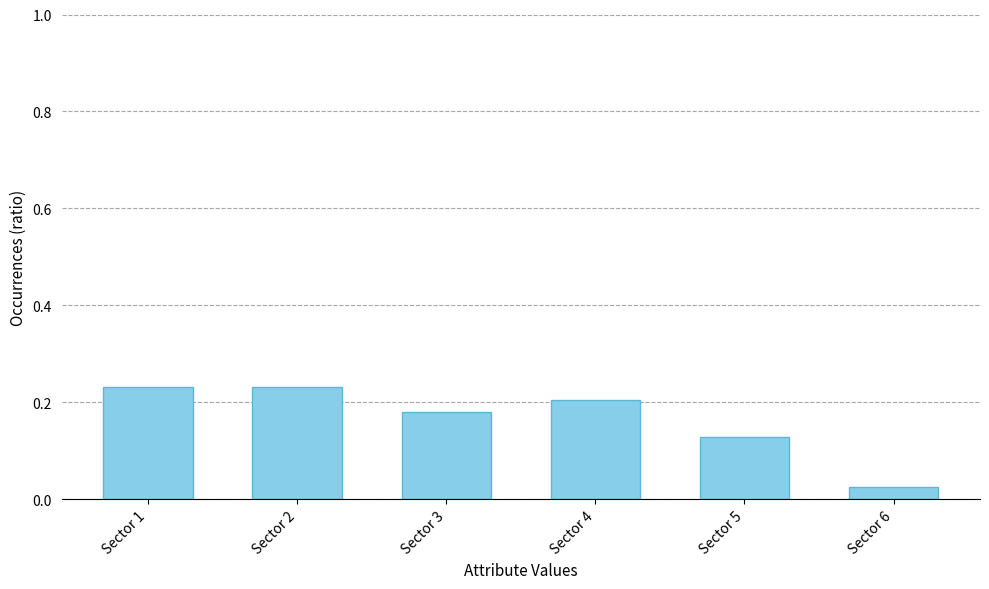

How many data points does each series have?

6